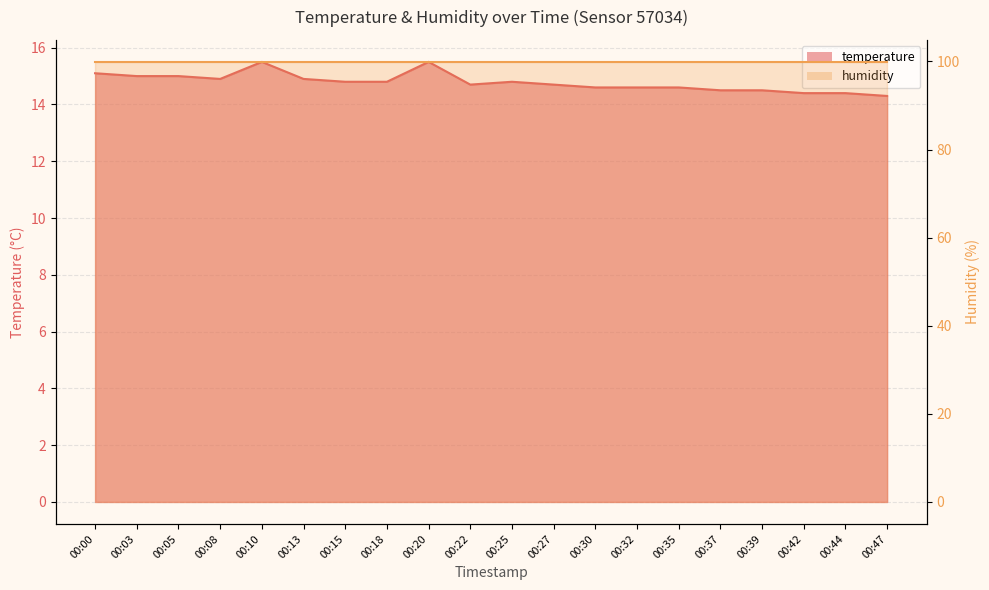

Reading left to right, extract all data points from this chart.

15.1	15.0	15.0	14.9	15.5	14.9	14.8	14.8	15.5	14.7	14.8	14.7	14.6	14.6	14.6	14.5	14.5	14.4	14.4	14.3